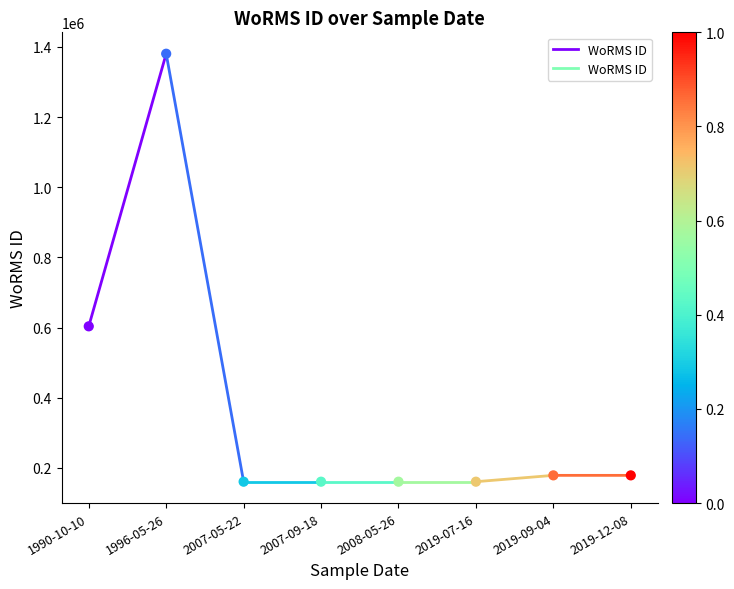

What Y value in the scatter plot is closest to 770489?

603429